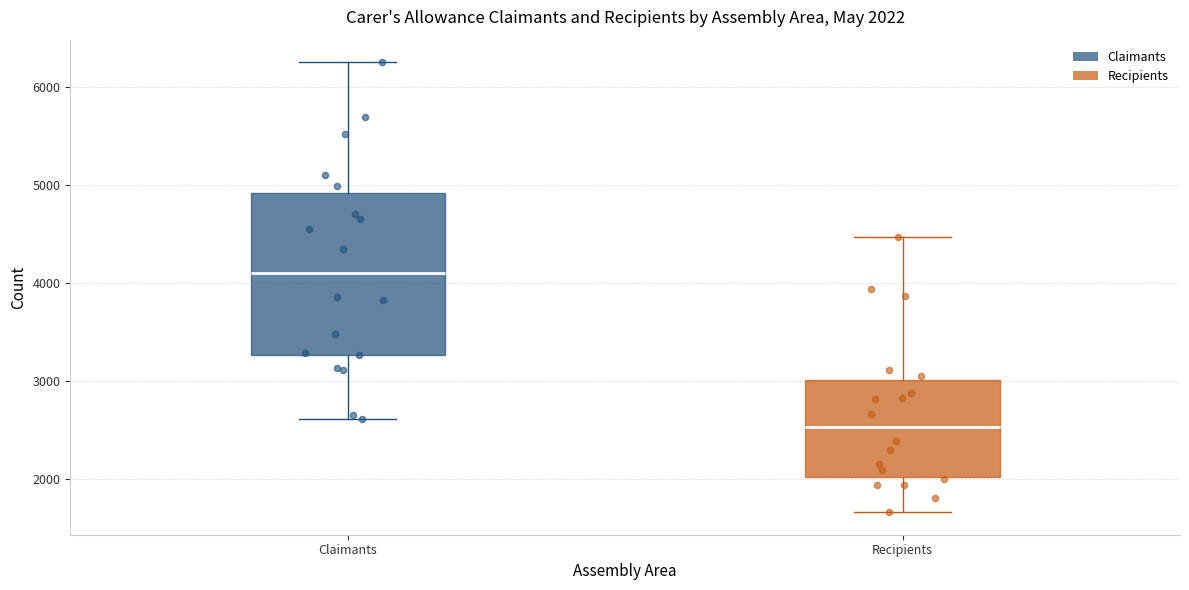

Comparing the boxes themselves (not the whiskers), which one is the tallest?

Claimants